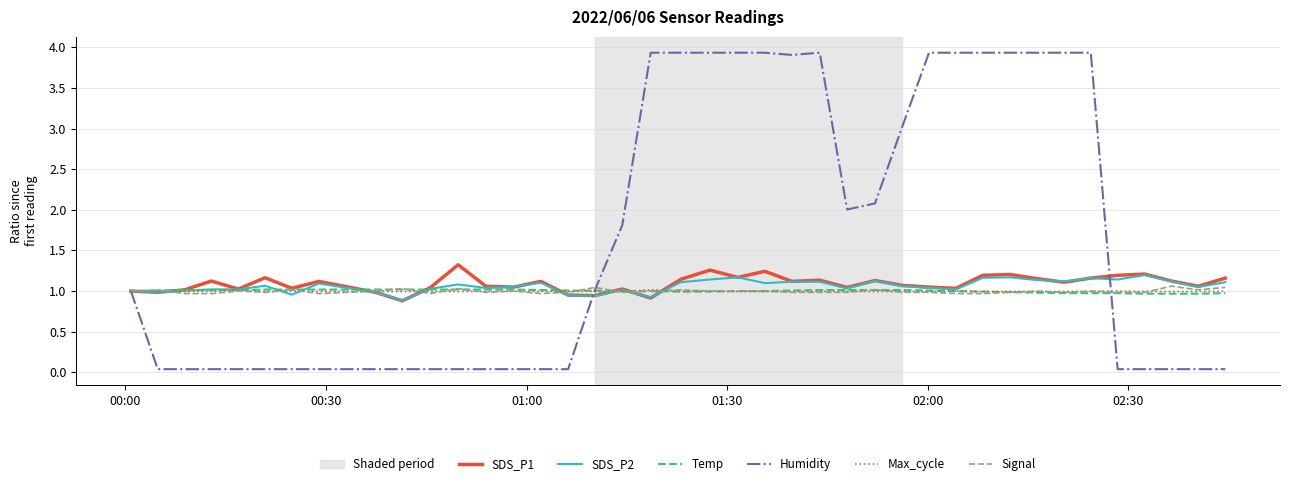

Is this an area chart (filled region under the line)?

No